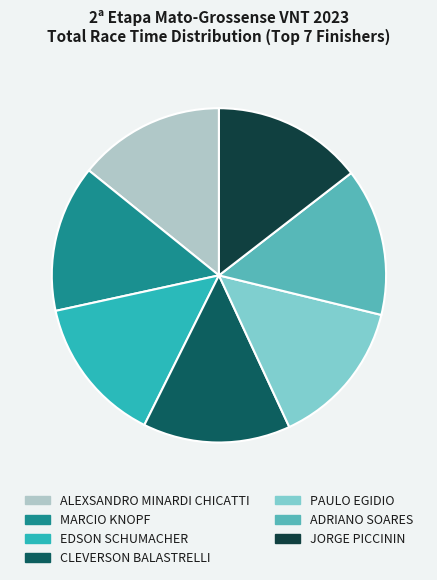

Does JORGE PICCININ account for over 50% of the chart?

No